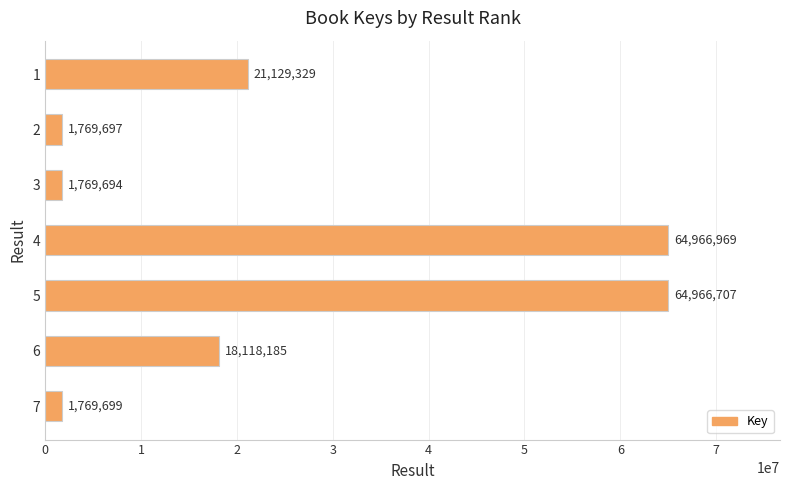

Approximately how many times larger is the value at 1 compared to 7?

11.9